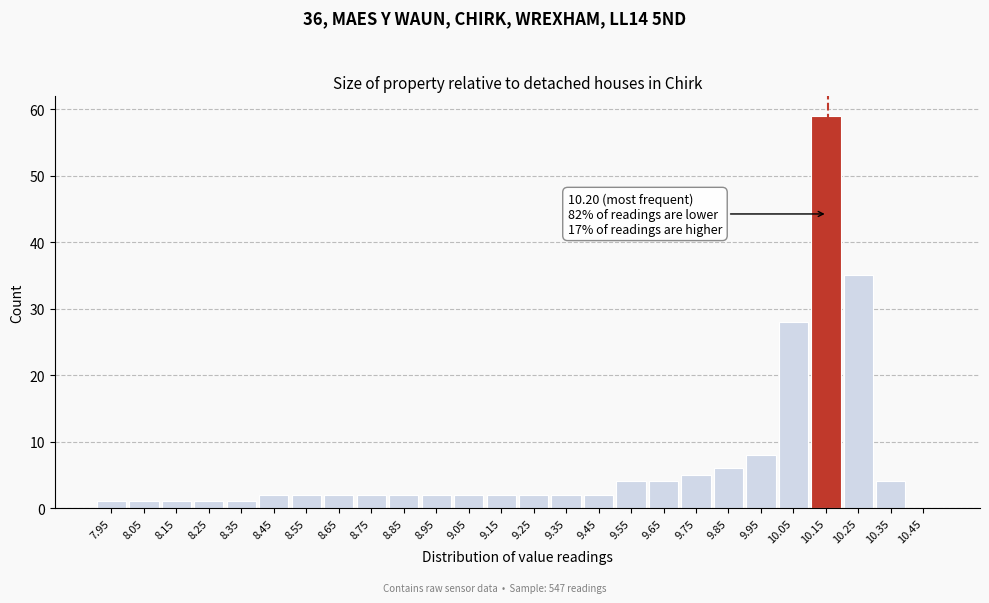

Reading left to right, list all the values displayed in this chart.

7.95=1	8.05=1	8.15=1	8.25=1	8.35=1	8.45=2	8.55=2	8.65=2	8.75=2	8.85=2	8.95=2	9.05=2	9.15=2	9.25=2	9.35=2	9.45=2	9.55=4	9.65=4	9.75=5	9.85=6	9.95=8	10.05=28	10.15=59	10.25=35	10.35=4	10.45=0